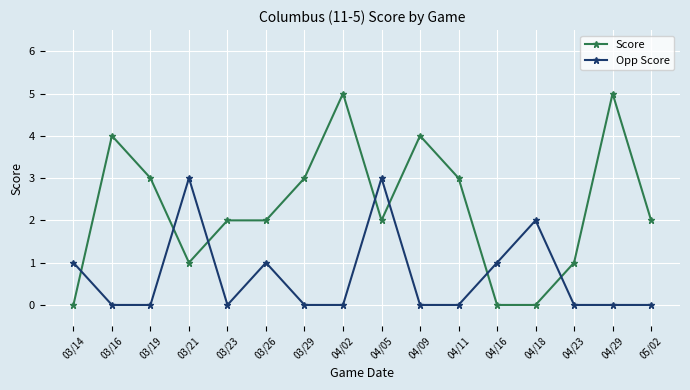

What is the total value across all series at 03/14?

1